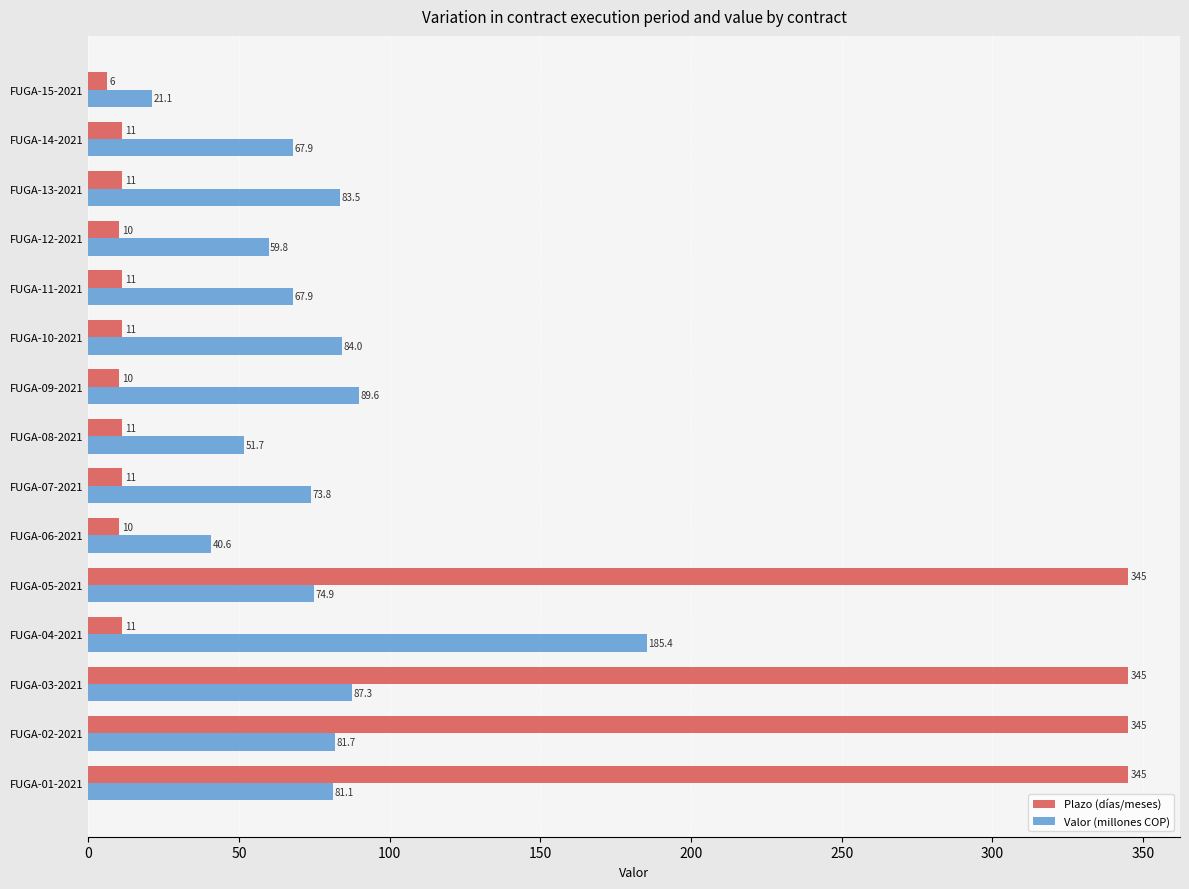

At which label is Valor (millones COP) closest to 103?

FUGA-09-2021